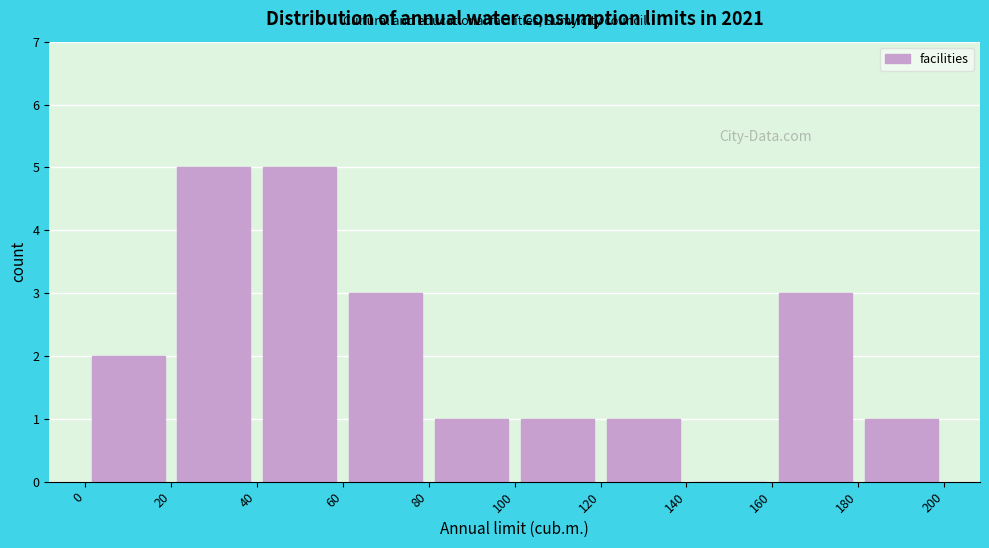

Reading left to right, transcribe this chart: for each bar, give the range it covers on the x-axis and its height. The values are not printed on the chart, so give them approximately, as read against the axis.

0 to 20: 2
20 to 40: 5
40 to 60: 5
60 to 80: 3
80 to 100: 1
100 to 120: 1
120 to 140: 1
140 to 160: 0
160 to 180: 3
180 to 200: 1